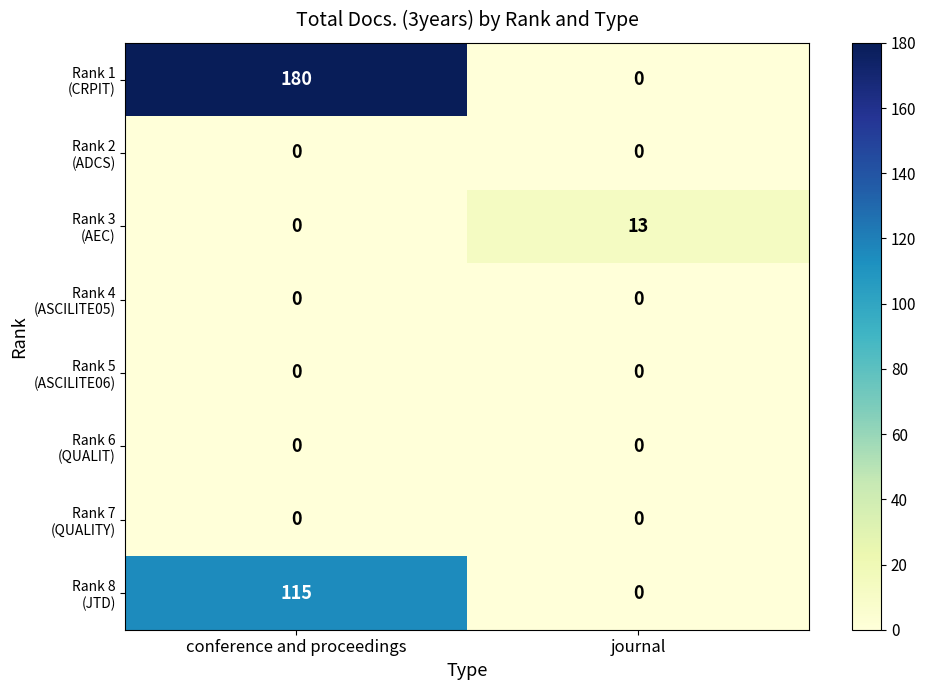

At which category does the chart reach its peak across all series?

conference and proceedings